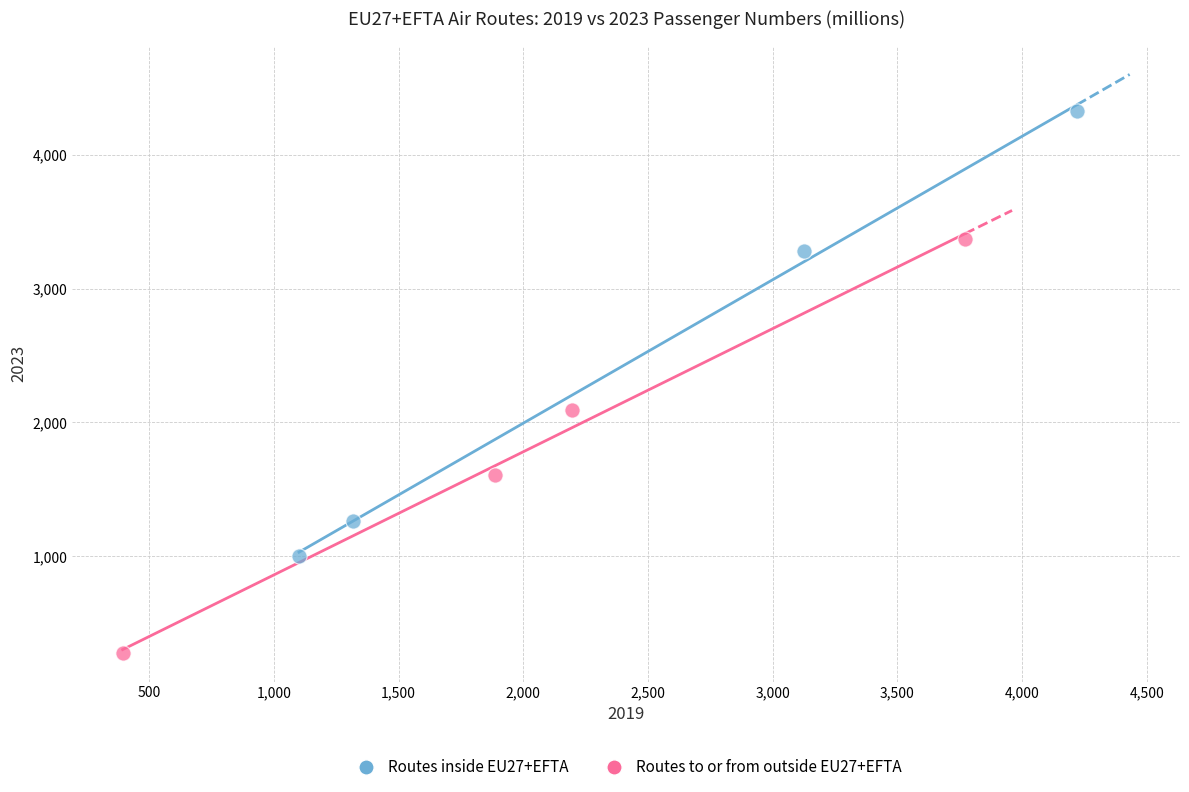

Which series contains the highest Y value?

Routes inside EU27+EFTA